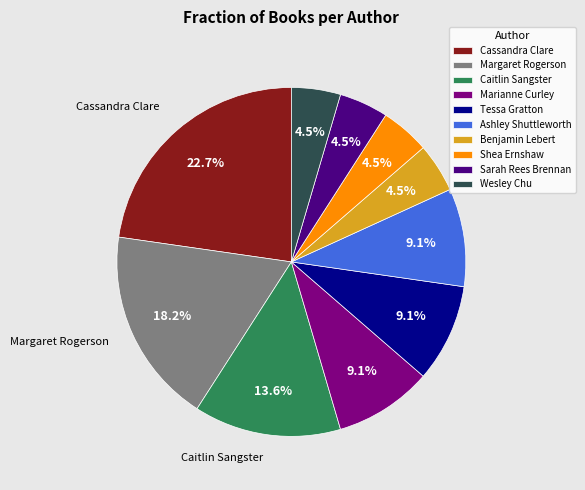

Combined, do Marianne Curley and Caitlin Sangster account for over 50%?

No